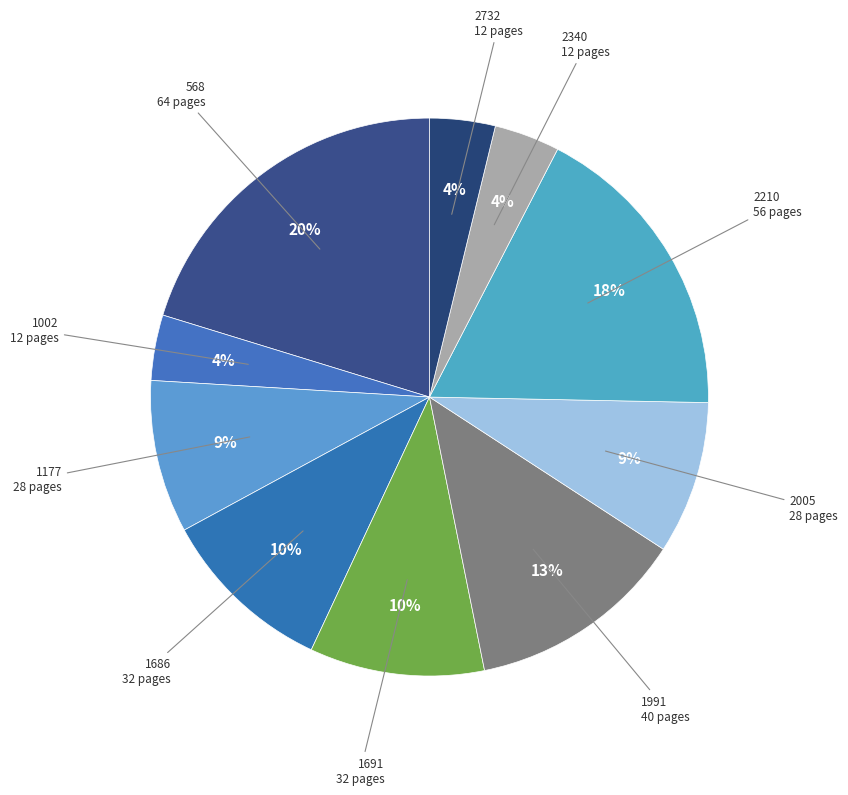

True or false: 1686 accounts for 2% of the total.

False